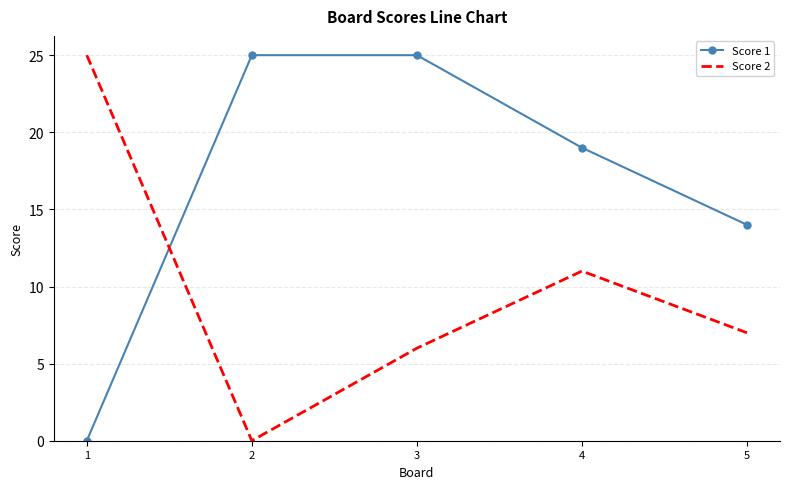

The value of Score 2 at 4 is 5. True or false?

False